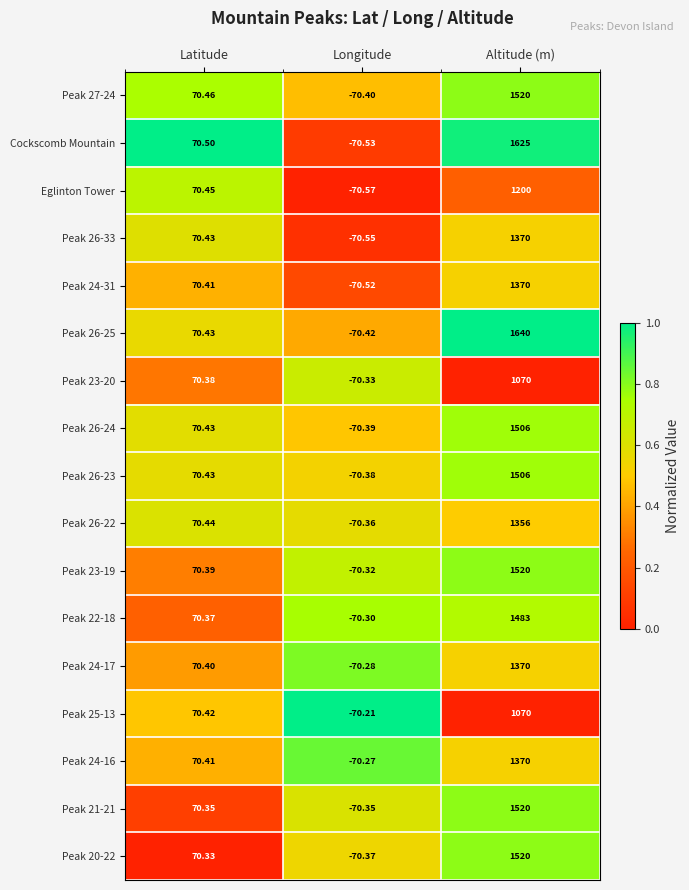

Which category has the lowest value across all series?

Longitude